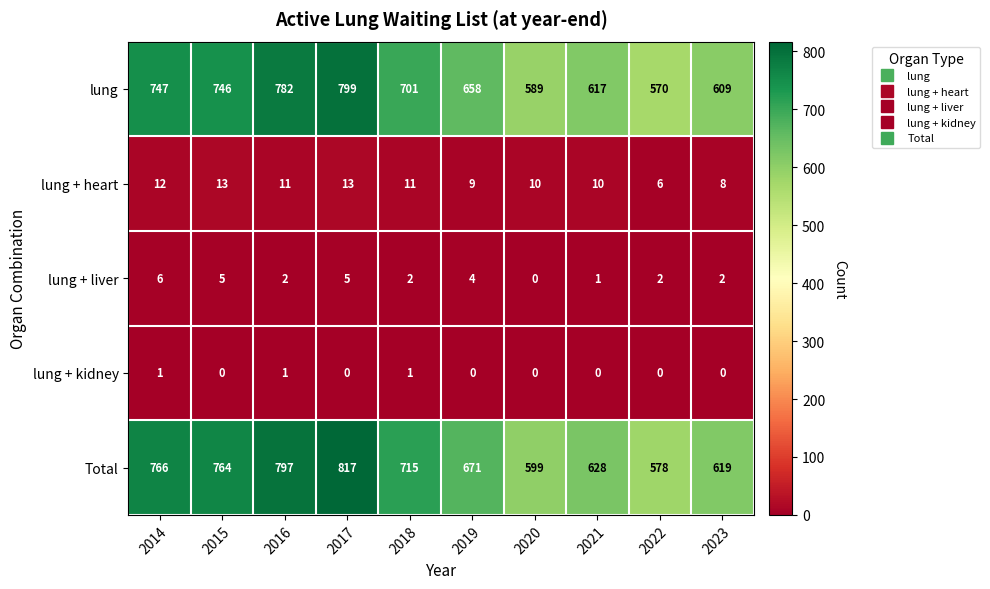

True or false: lung + kidney has a value of 0 at 2019.

True